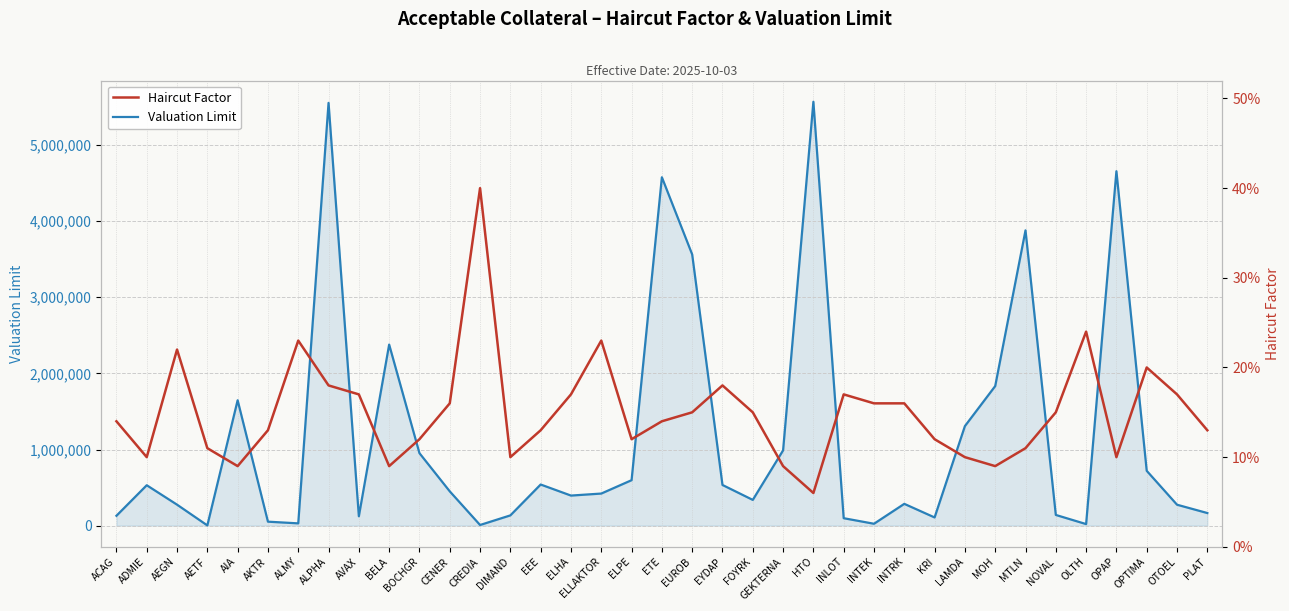

At AEGN, list the series in order from smallest to largest.

Haircut Factor, Valuation Limit